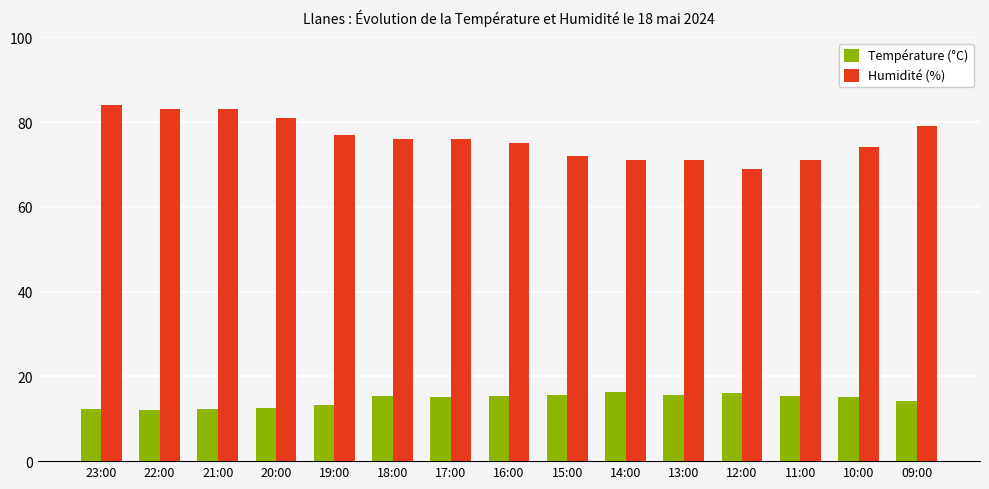

What is the label of the 5th bar from the right?

13:00